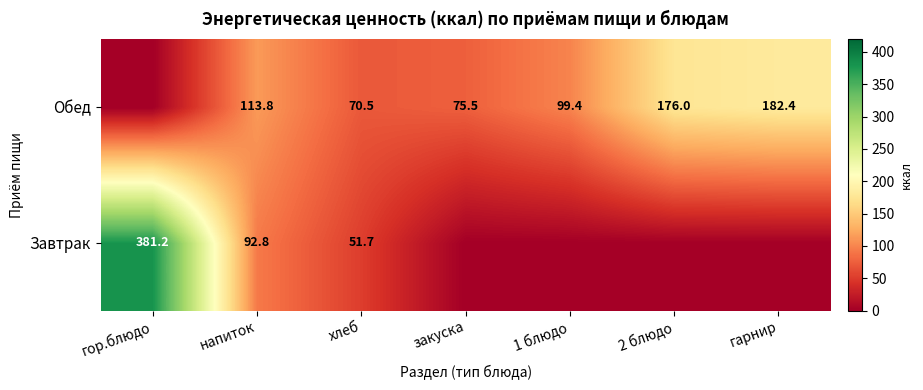

What is the difference between the Обед values at закуска and хлеб?

5.0